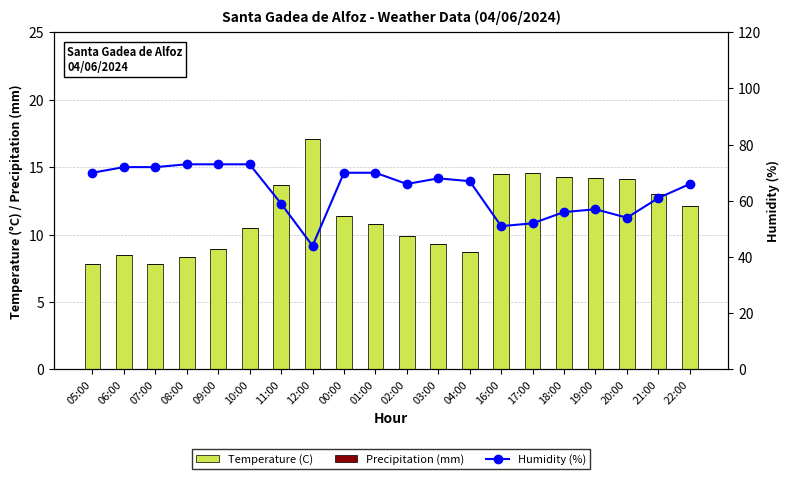

Which series has the widest spread of values?

Humidity (%)